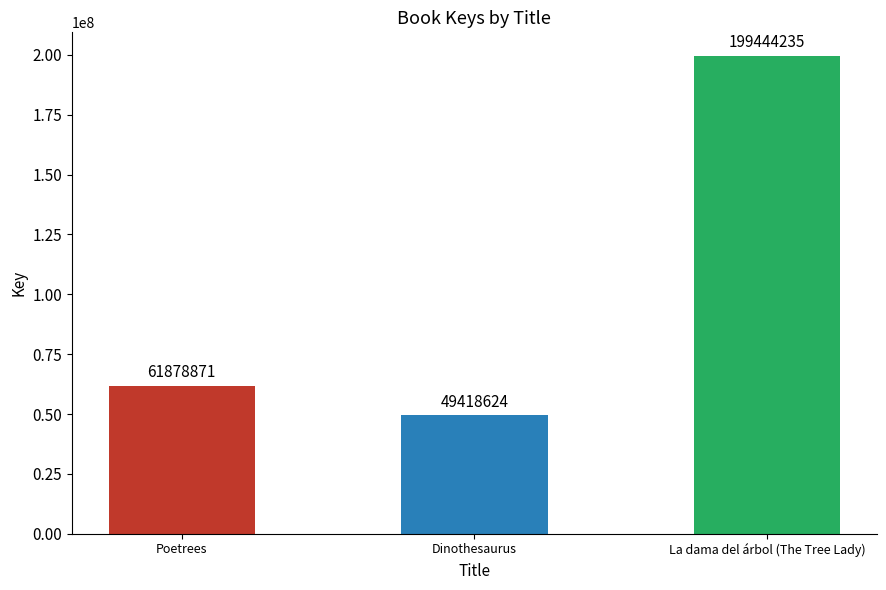

How many distinct data groups are displayed?

1